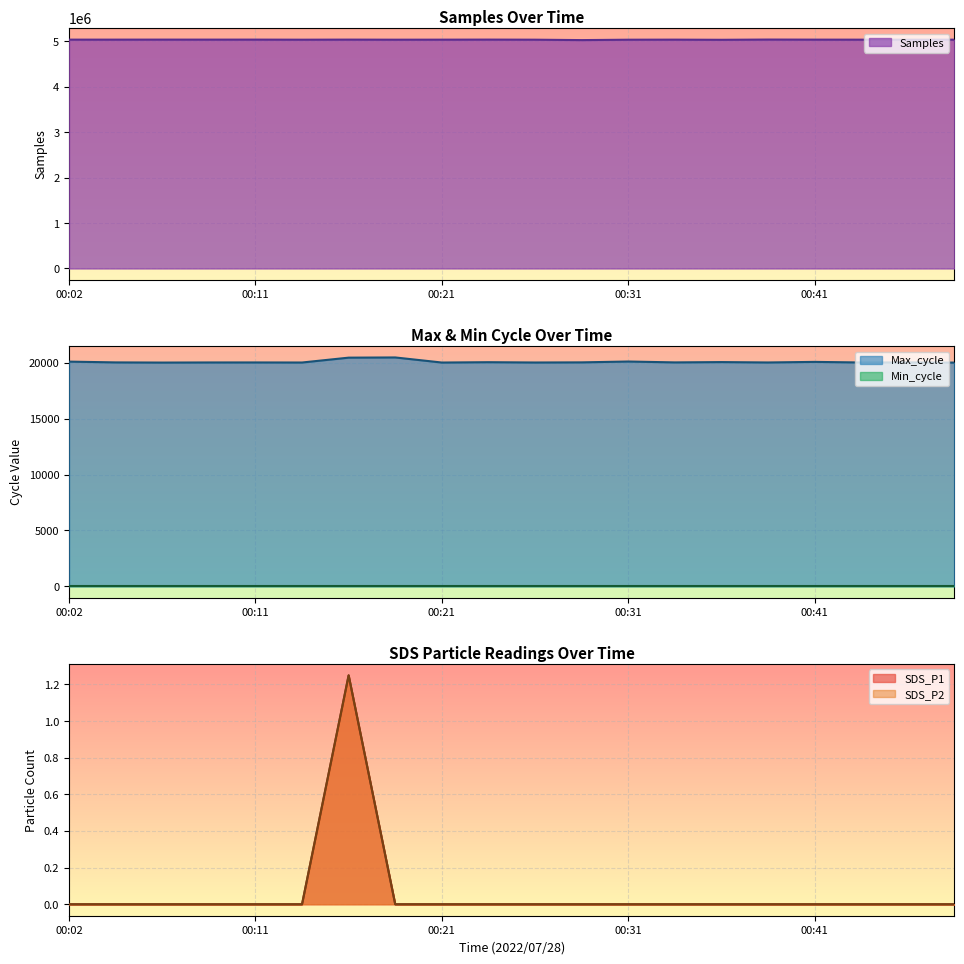

Is the value of Max_cycle at 00:11 greater than the value of Samples at 00:16?

No